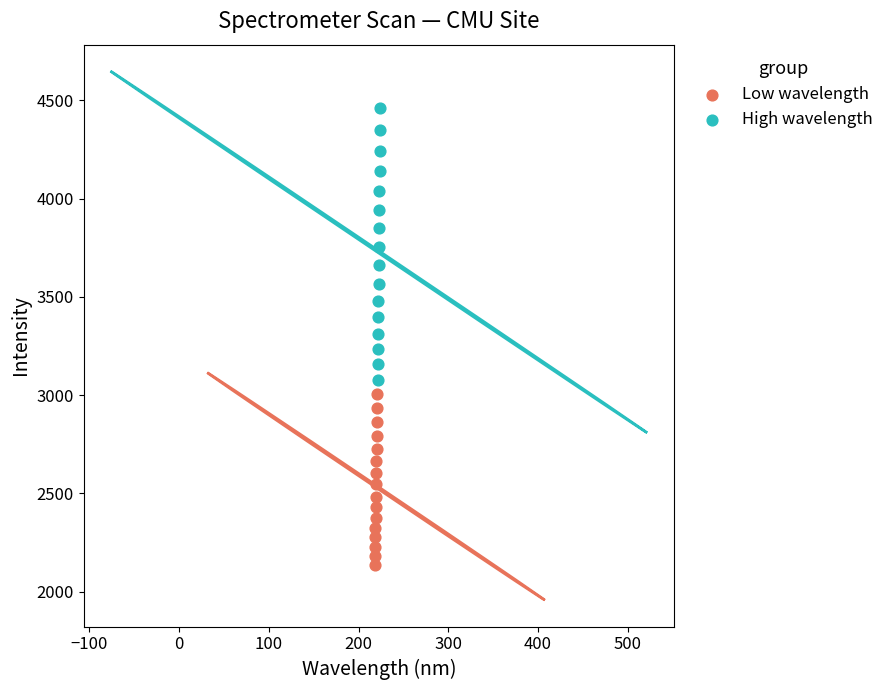

Which series contains the highest Y value?

High wavelength